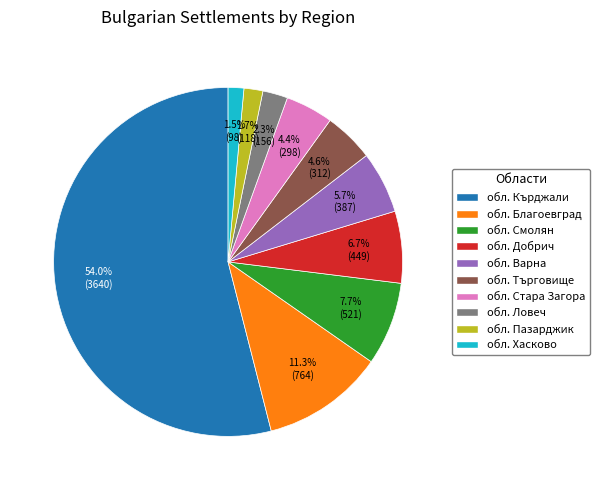

What percentage is NOT represented by обл. Търговище?

95.4%